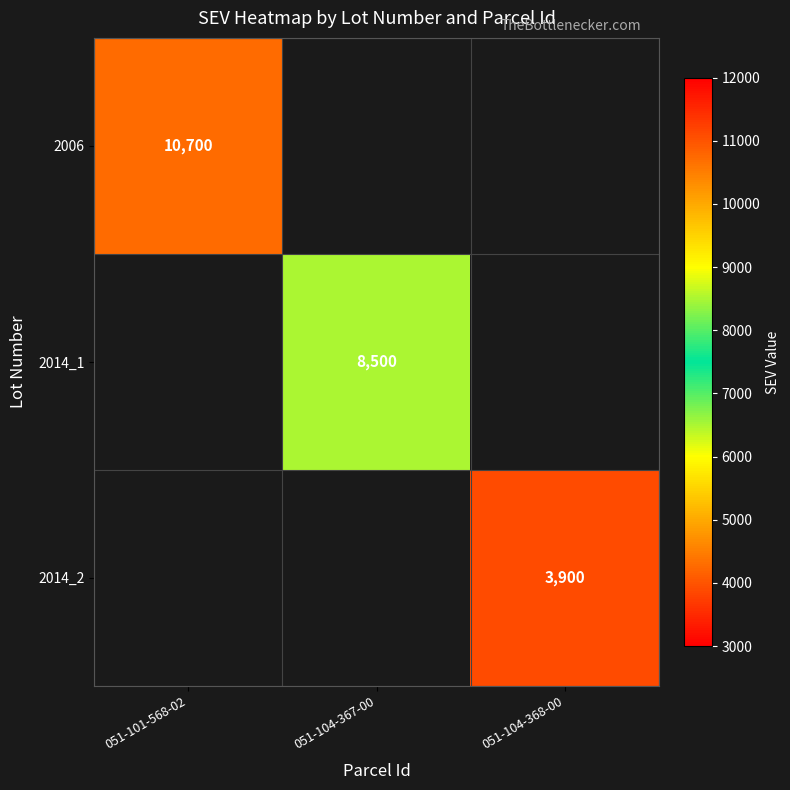

Is it true that 2014_1 equals 8500 at 051-104-367-00?

True